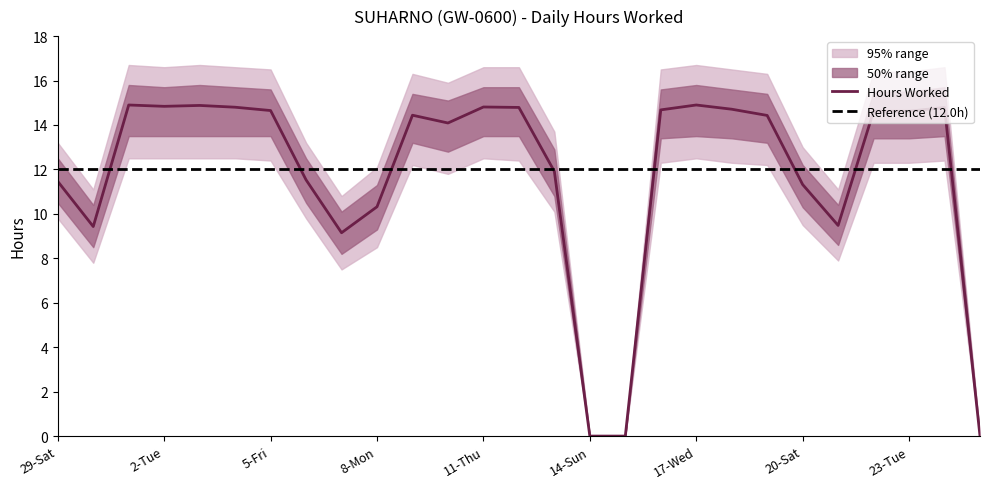

Reading right to left, transcribe all the data shown in this chart.

Hours Worked: 0.0	14.8	14.6	14.6	9.5	11.3	14.4	14.7	14.9	14.7	0.0	0.0	11.9	14.8	14.8	14.1	14.4	10.3	9.2	11.5	14.7	14.8	14.9	14.8	14.9	9.4	11.5
low_band: 0.0	13.5	13.4	13.4	8.6	10.3	13.2	13.4	13.5	13.4	0.0	0.0	10.8	13.5	13.5	12.8	13.2	9.3	8.2	10.5	13.5	13.5	13.5	13.5	13.5	8.5	10.5
high_band: 0.0	15.7	15.5	15.5	10.4	12.2	15.4	15.6	15.8	15.6	0.0	0.0	12.9	15.7	15.7	15.1	15.4	11.3	10.1	12.5	15.6	15.7	15.8	15.7	15.8	10.4	12.5
outer_low: 0.0	12.4	12.3	12.3	7.9	9.5	12.2	12.3	12.5	12.3	0.0	0.0	10.1	12.4	12.5	11.8	12.2	8.5	7.5	9.8	12.4	12.5	12.5	12.5	12.5	7.8	9.8
outer_high: 0.0	16.6	16.4	16.4	11.1	13.0	16.3	16.5	16.7	16.5	0.0	0.0	13.7	16.6	16.6	15.9	16.3	12.1	10.8	13.2	16.5	16.6	16.7	16.6	16.7	11.1	13.2